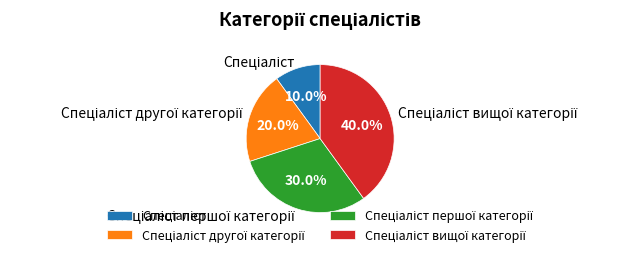

How many segments does this pie chart have?

4